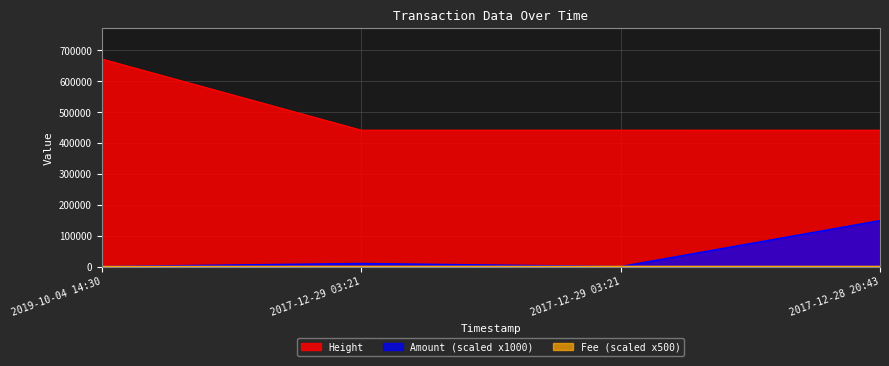

What are all the series names shown in the legend?

Amount, Fee, Height